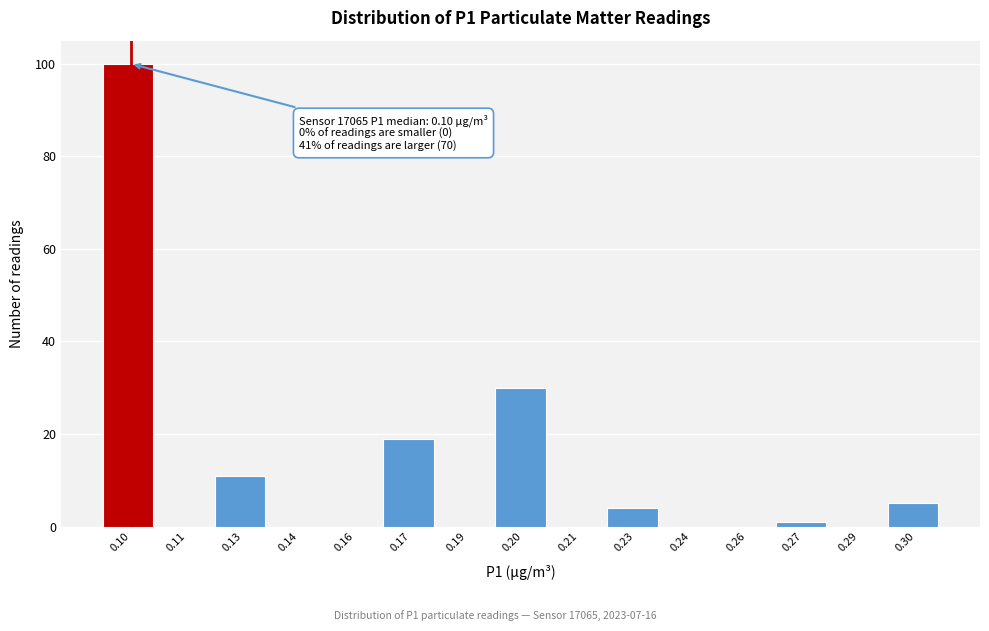

Reading left to right, extract all data points from this chart.

0.10=100	0.11=0	0.13=11	0.14=0	0.16=0	0.17=19	0.19=0	0.20=30	0.21=0	0.23=4	0.24=0	0.26=0	0.27=1	0.29=0	0.30=5